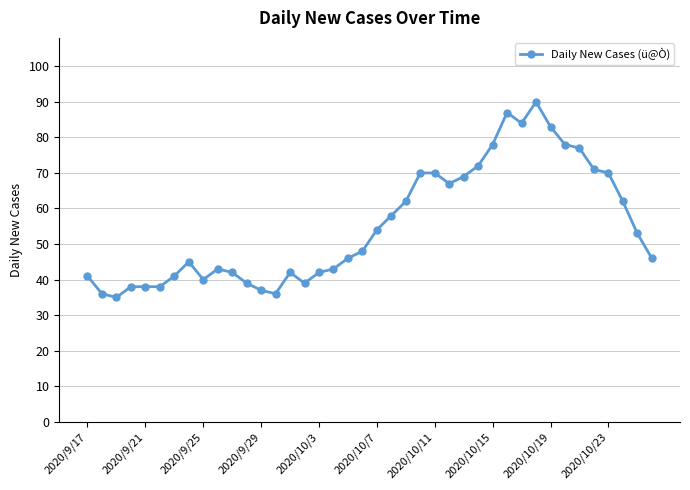

What is the minimum value shown in the chart?

35